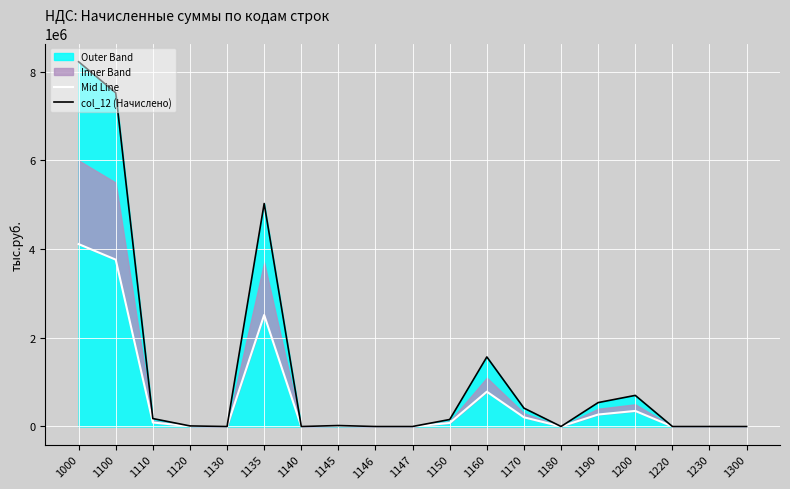

Reading right to left, extract all data points from this chart.

Mid Line: 0.0	0.0	0.0	350400.5	269355.5	0.0	206764.0	784116.0	78544.0	0.0	0.0	10362.0	6.0	2513882.5	0.0	6269.5	89165.5	3762206.0	4112606.5
col_12 (Начислено): 0.0	0.0	0.0	700801.0	538711.0	0.0	413528.0	1568232.0	157088.0	0.0	0.0	20724.0	12.0	5027765.0	0.0	12539.0	178331.0	7524412.0	8225213.0